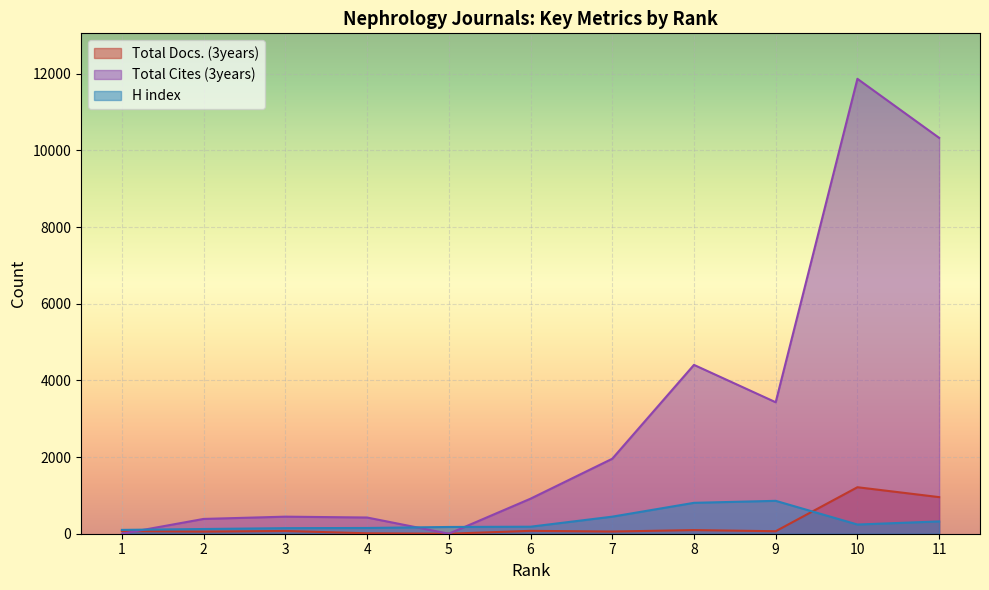

How many data points in Total Docs. (3years) are above 71?

5